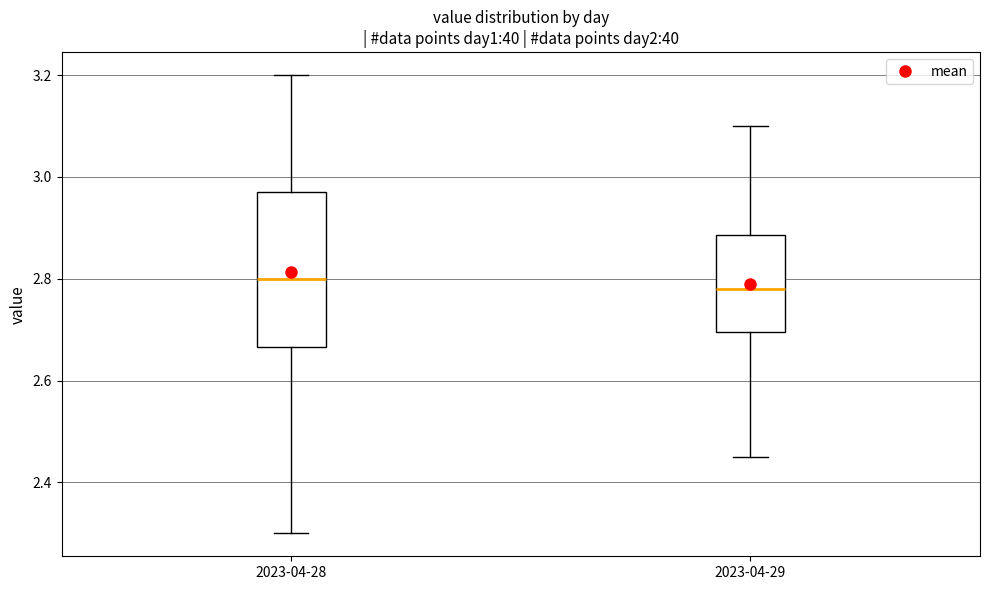

Reading left to right, transcribe this box plot: for each box, give where its median line is, the range the box spans, and where its two whiskers end, as read against the y-axis. The values are not printed on the chart, so give them approximately, as read against the axis.

2023-04-28: median 2.80, box 2.66 to 2.98, whiskers 2.30 to 3.20
2023-04-29: median 2.78, box 2.70 to 2.88, whiskers 2.46 to 3.10